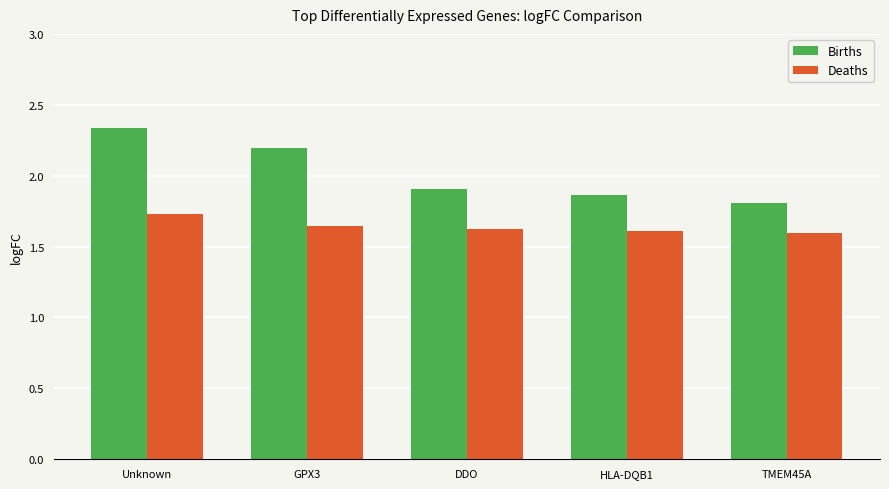

Which category has the highest value in the Births series?

Unknown